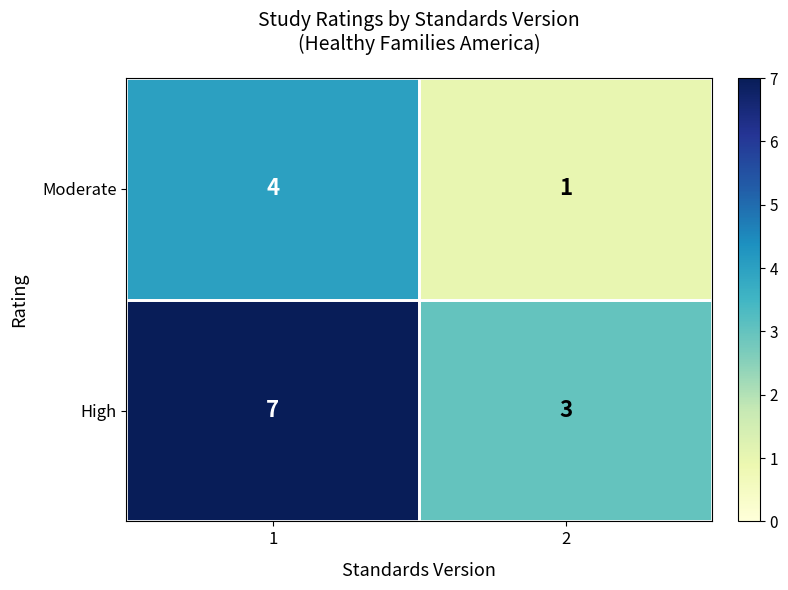

Is it true that High equals 7 at 1?

True